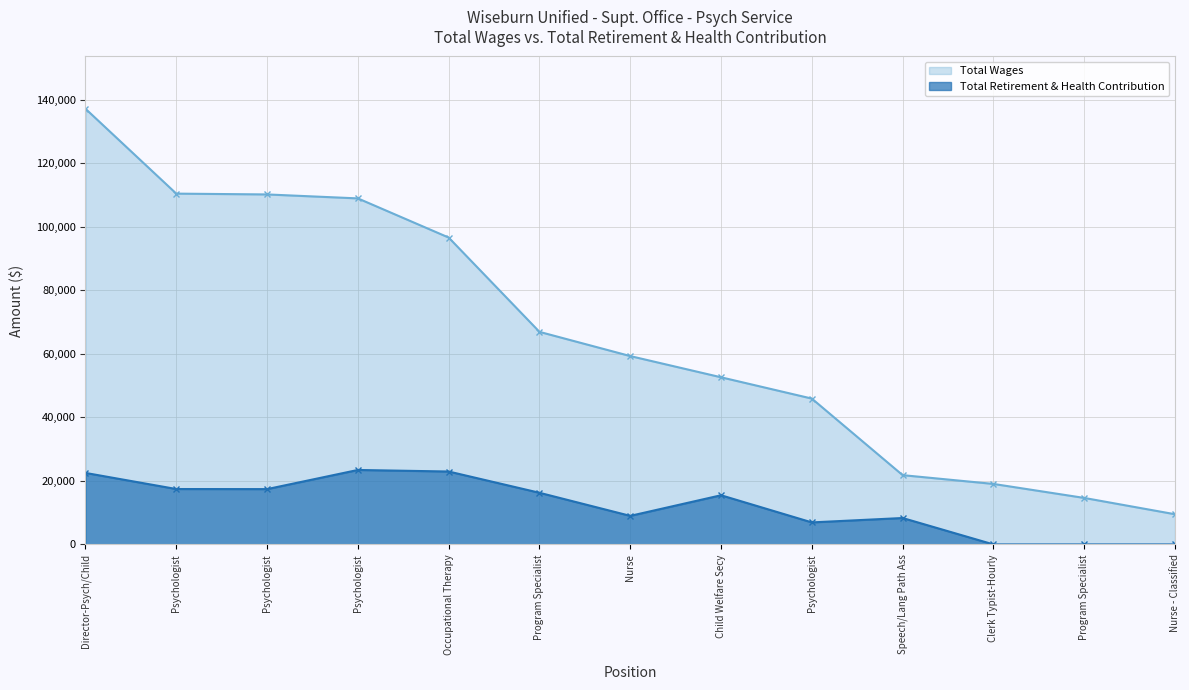

How many lines are shown in the chart?

2